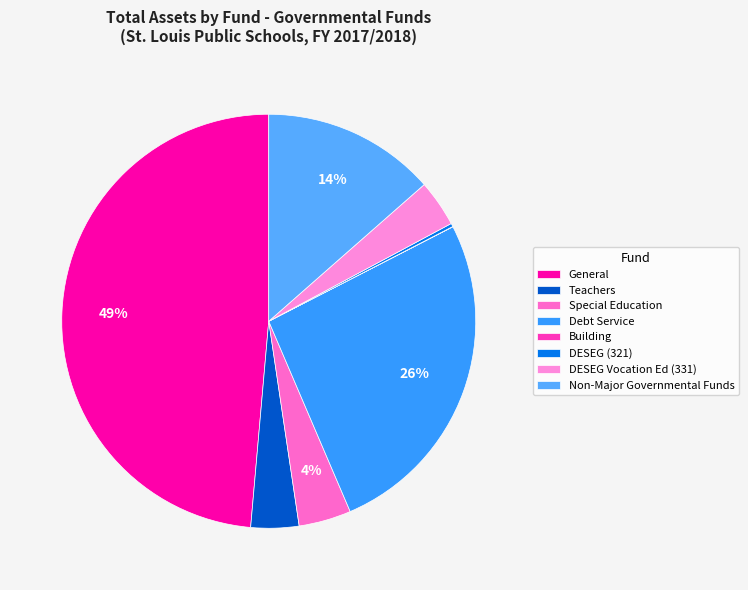

What is the change in value from Debt Service to Non-Major Governmental Funds?

-25493816